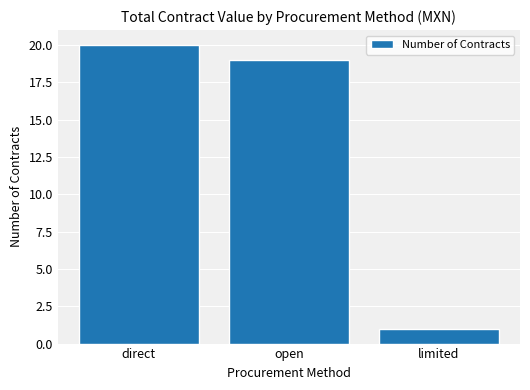

What is the value of the 1st bar from the left?

20